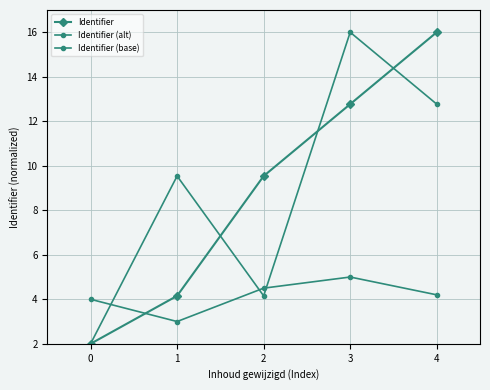

The Identifier (base) series shows 2.3 at 3. True or false?

False